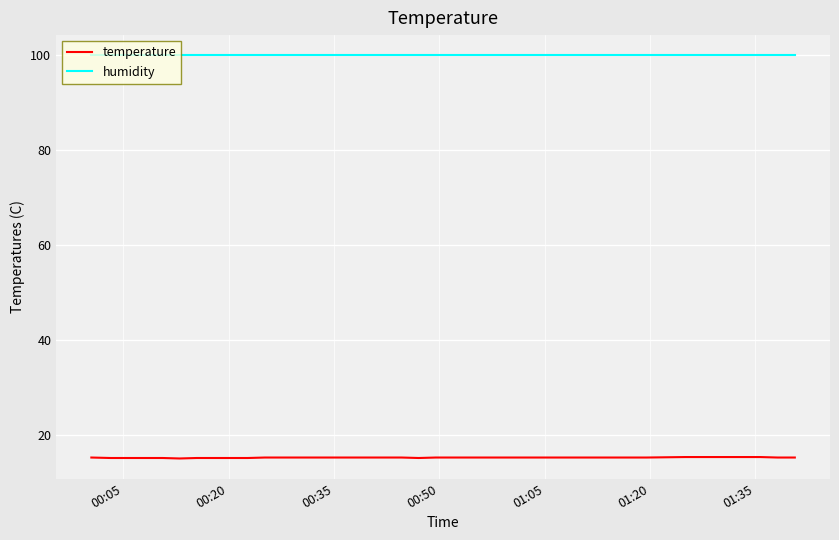

What are all the series names shown in the legend?

temperature, humidity